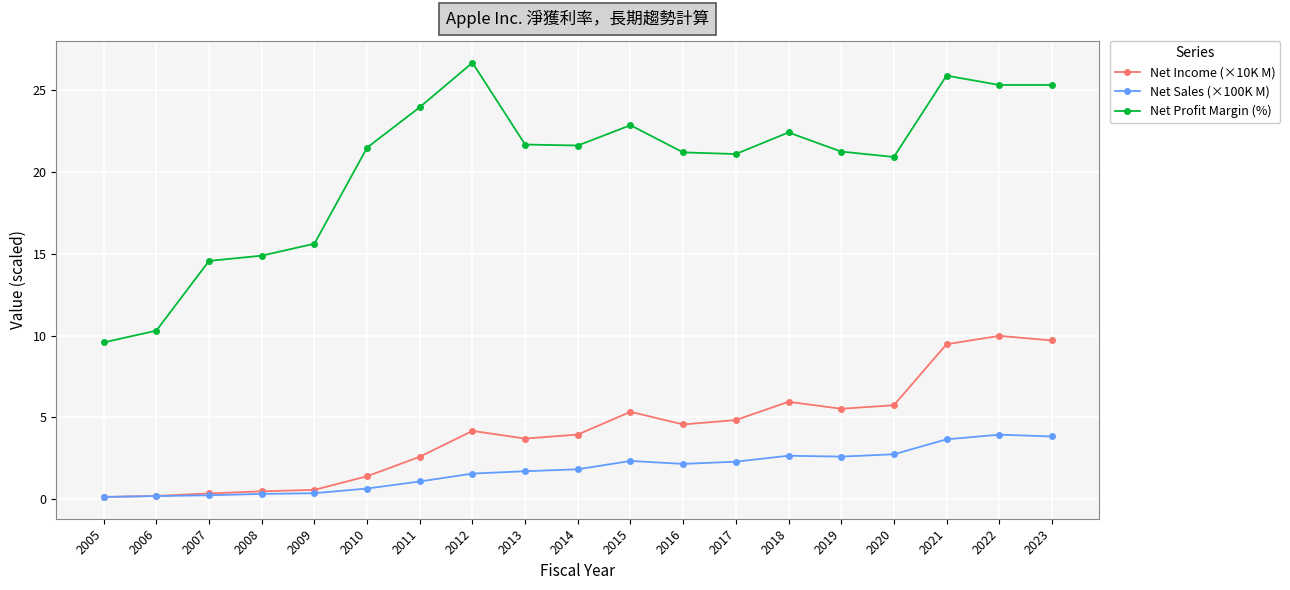

The Net Profit Margin (%) series shows 34.9 at 2022. True or false?

False